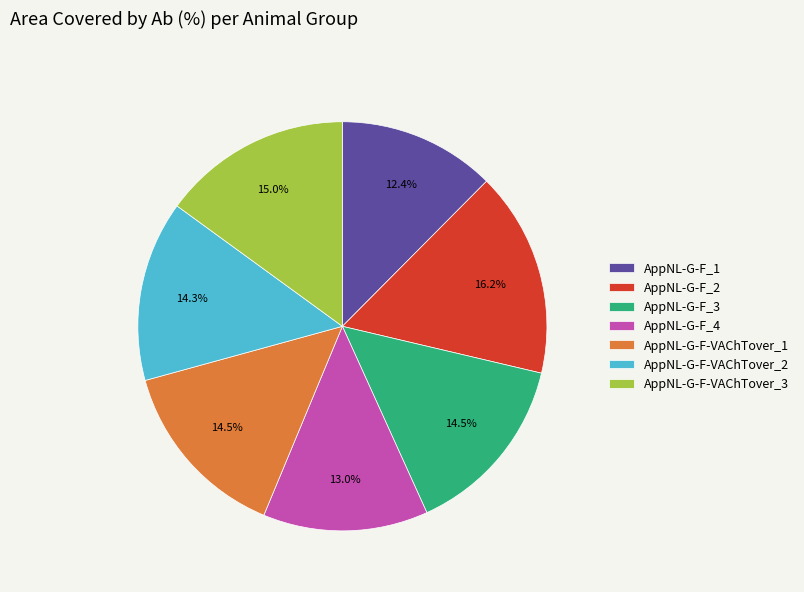

Is there a majority slice in this chart?

No